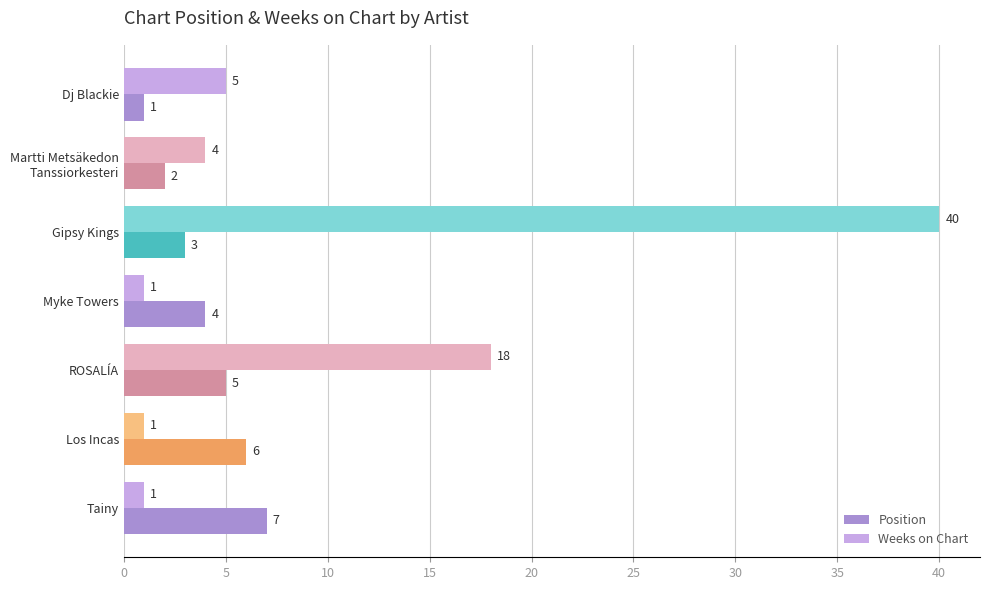

What is the average value of the Weeks on Chart series?

10